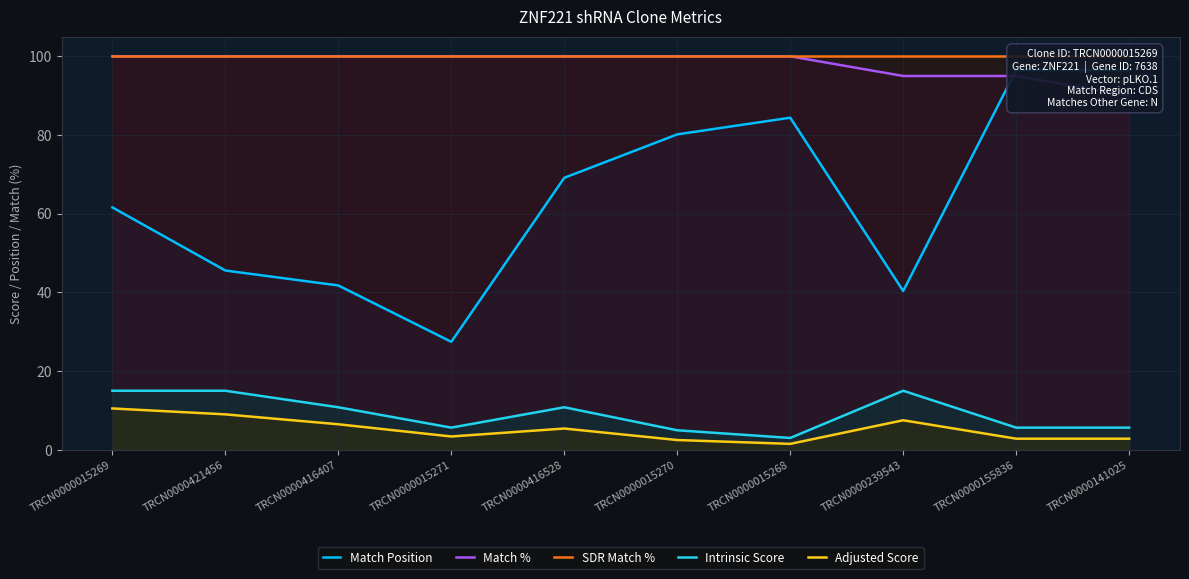

True or false: Adjusted Score and SDR Match % cross at least once.

False